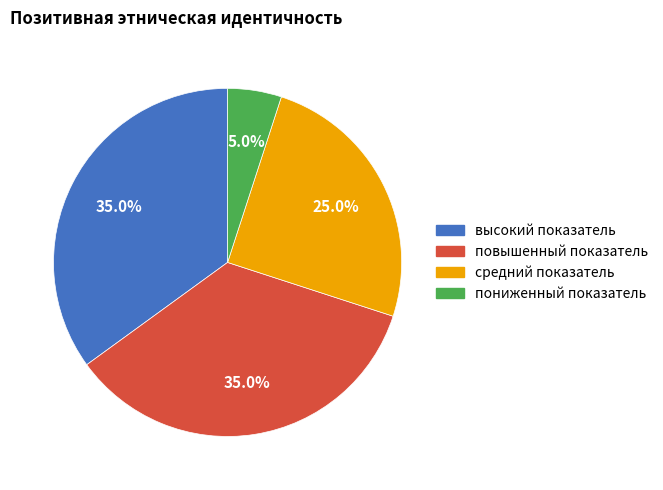

To the nearest percent, what portion does высокий показатель represent?

35%